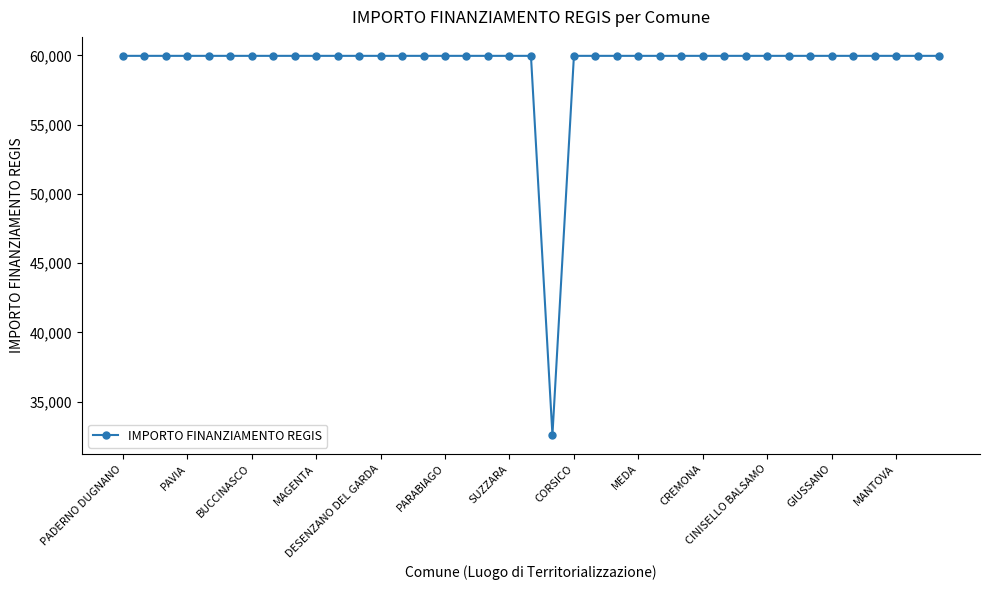

Reading right to left, list all the values displayed in this chart.

59966	59966	59966	59966	59966	59966	59966	59966	59966	59966	59966	59966	59966	59966	59966	59966	59966	59966	32589	59966	59966	59966	59966	59966	59966	59966	59966	59966	59966	59966	59966	59966	59966	59966	59966	59966	59966	59966	59966